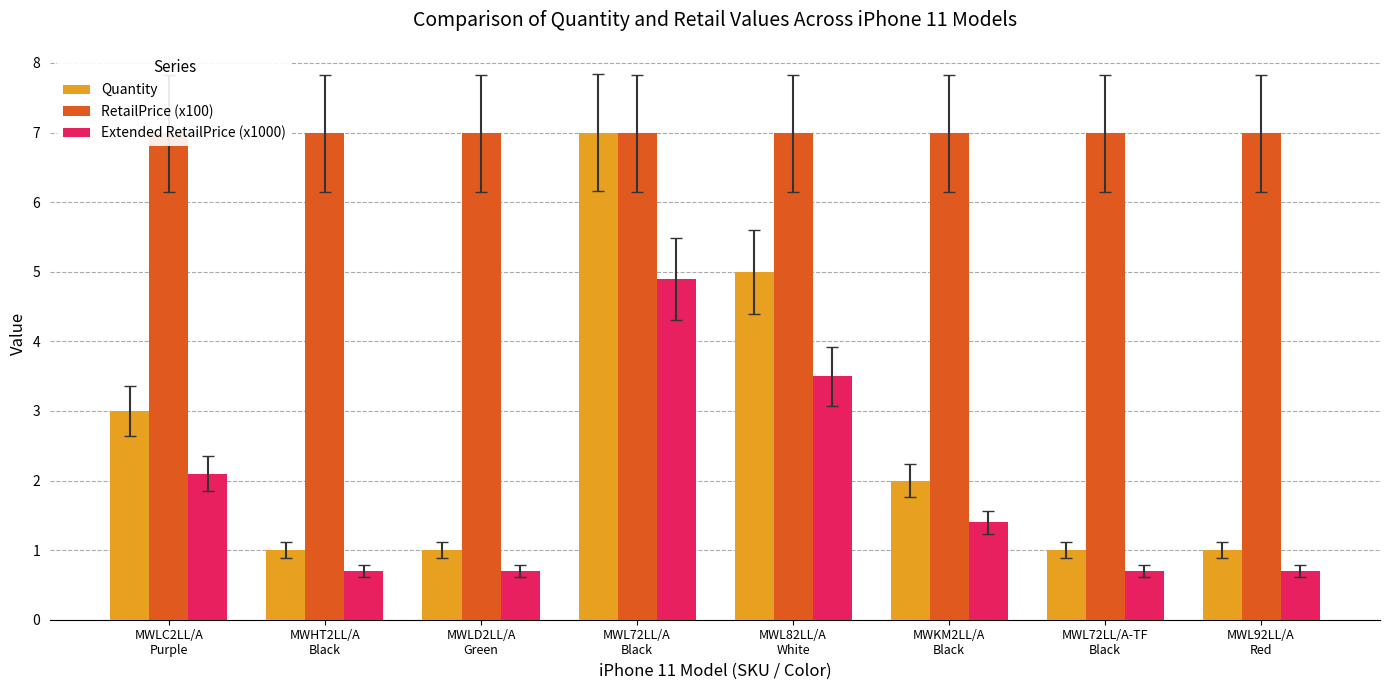

What is the label of the 2nd bar from the right?

MWL72LL/A-TF
Black